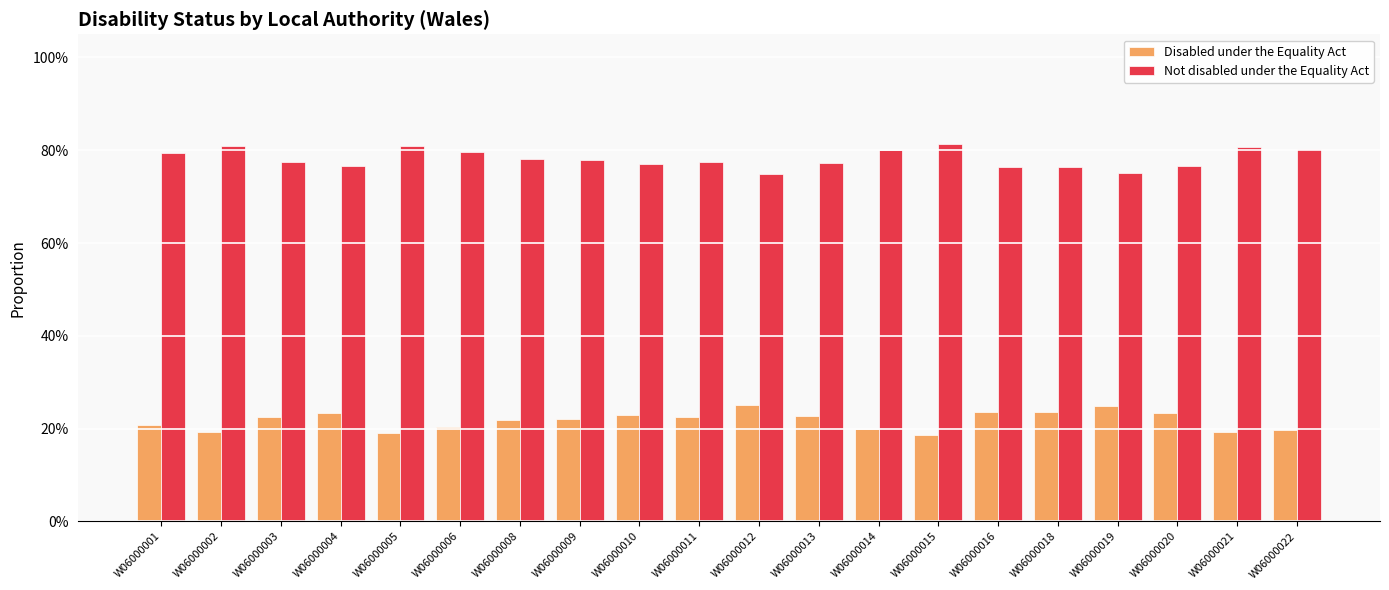

Between W06000021 and W06000003, which is larger?

W06000003